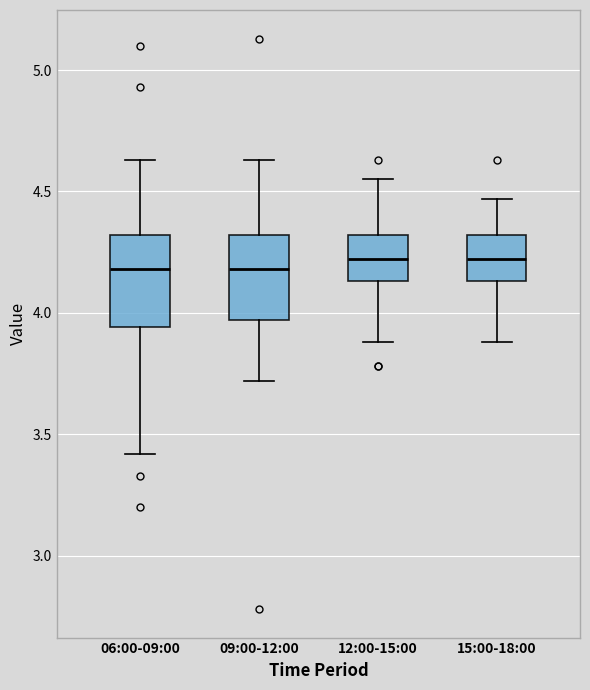

Reading left to right, transcribe this box plot: for each box, give where its median line is, the range the box spans, and where its two whiskers end, as read against the y-axis. The values are not printed on the chart, so give them approximately, as read against the axis.

06:00-09:00: median 4.20, box 3.95 to 4.30, whiskers 3.40 to 4.65
09:00-12:00: median 4.20, box 3.95 to 4.30, whiskers 3.70 to 4.65
12:00-15:00: median 4.20, box 4.15 to 4.30, whiskers 3.90 to 4.55
15:00-18:00: median 4.20, box 4.15 to 4.30, whiskers 3.90 to 4.45